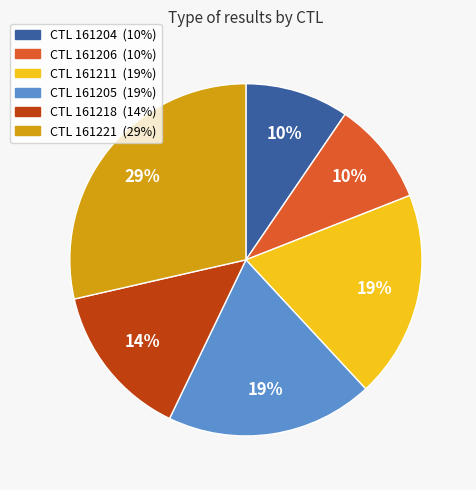

How many segments does this pie chart have?

6